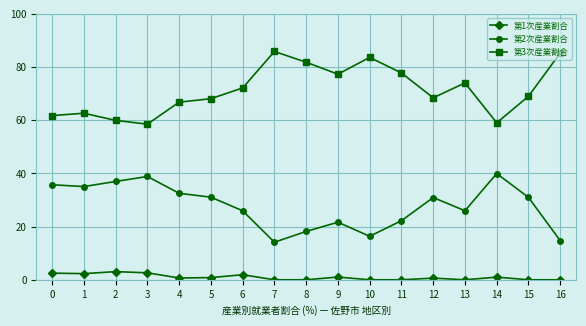

How many lines are shown in the chart?

3